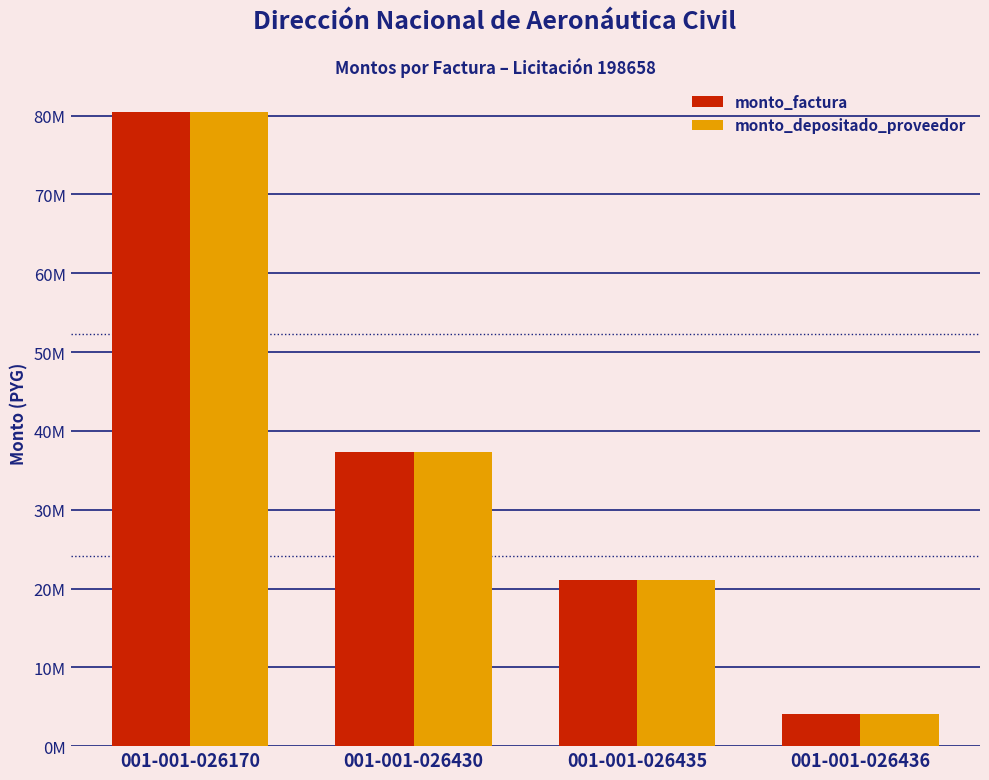

Are the bars grouped side by side (vs. stacked)?

Yes